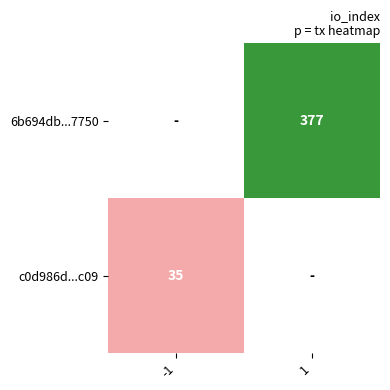

The 6b694db...7750 series shows 593 at 1. True or false?

False